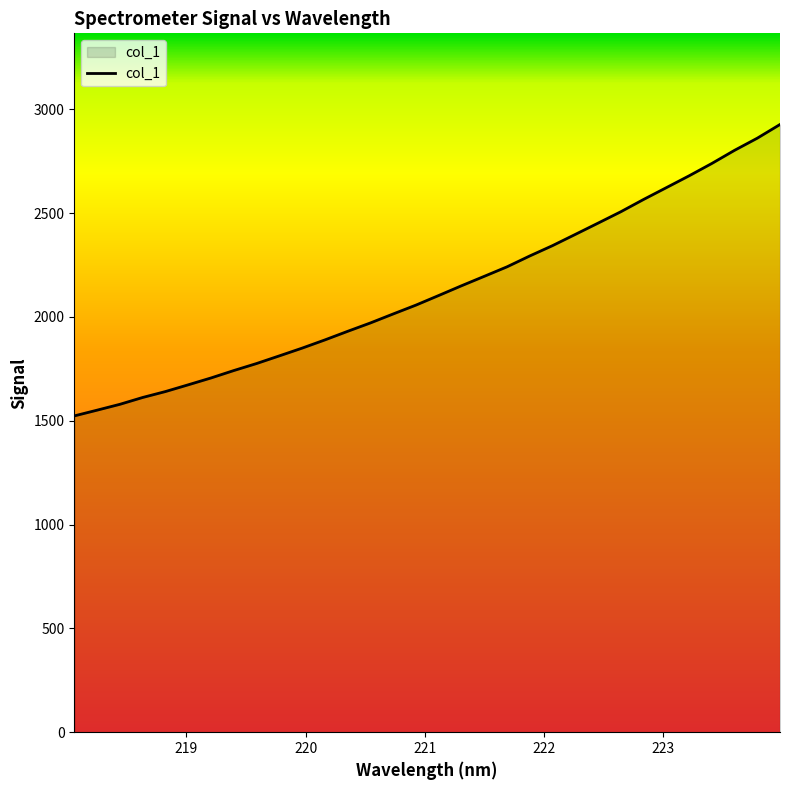

What is the greatest value displayed?

2927.0